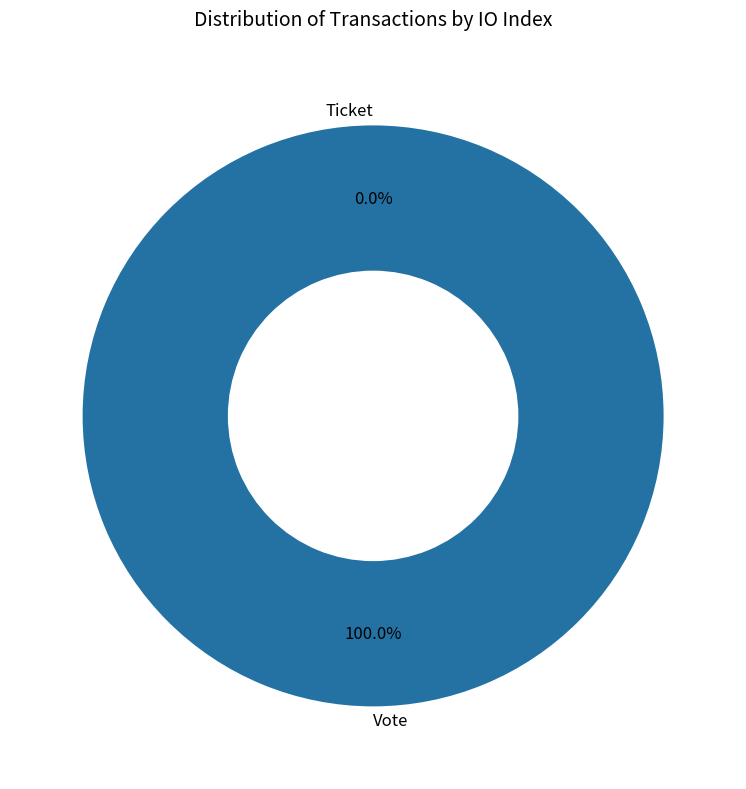

Does Vote account for over 50% of the chart?

Yes